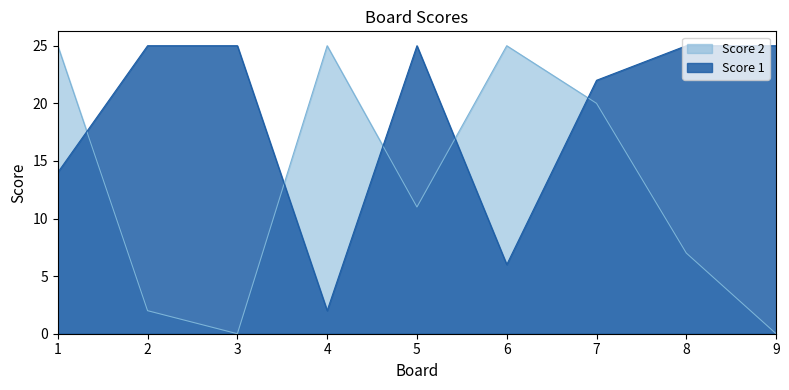

Count the number of data series in this chart.

2